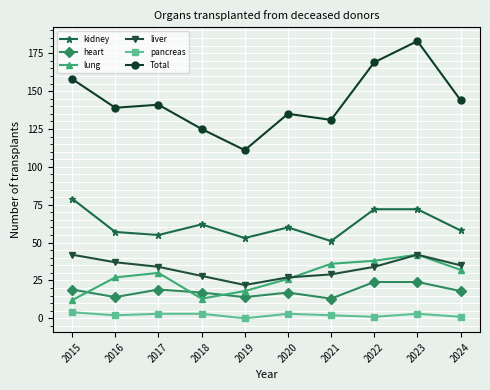

Is it true that liver equals 23 at 2023?

False